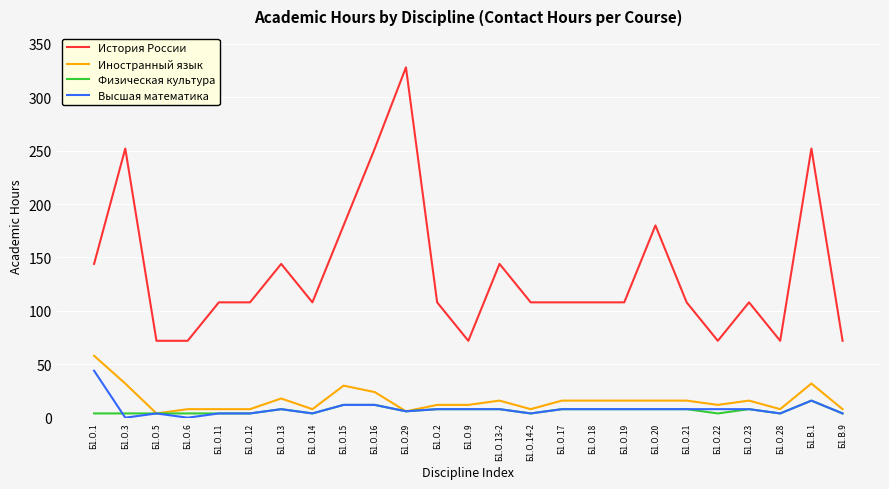

Is it true that Высшая математика equals 8 at Б1.О.19?

True